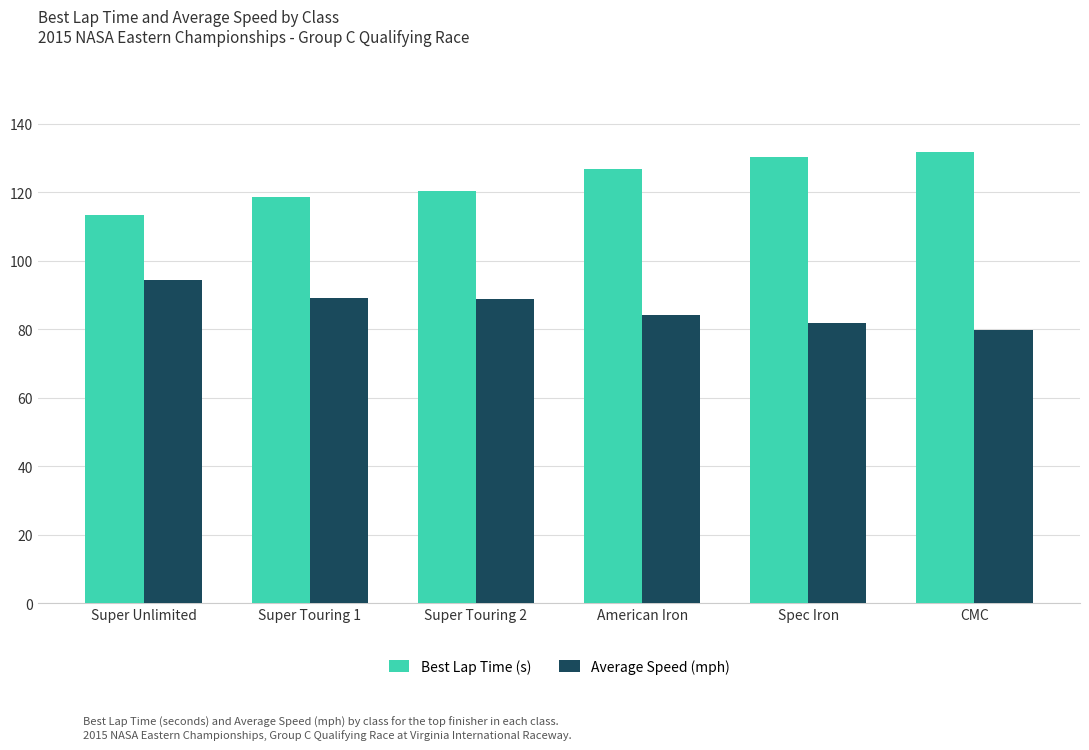

True or false: Best Lap Time (s) has a value of 212.6 at American Iron.

False